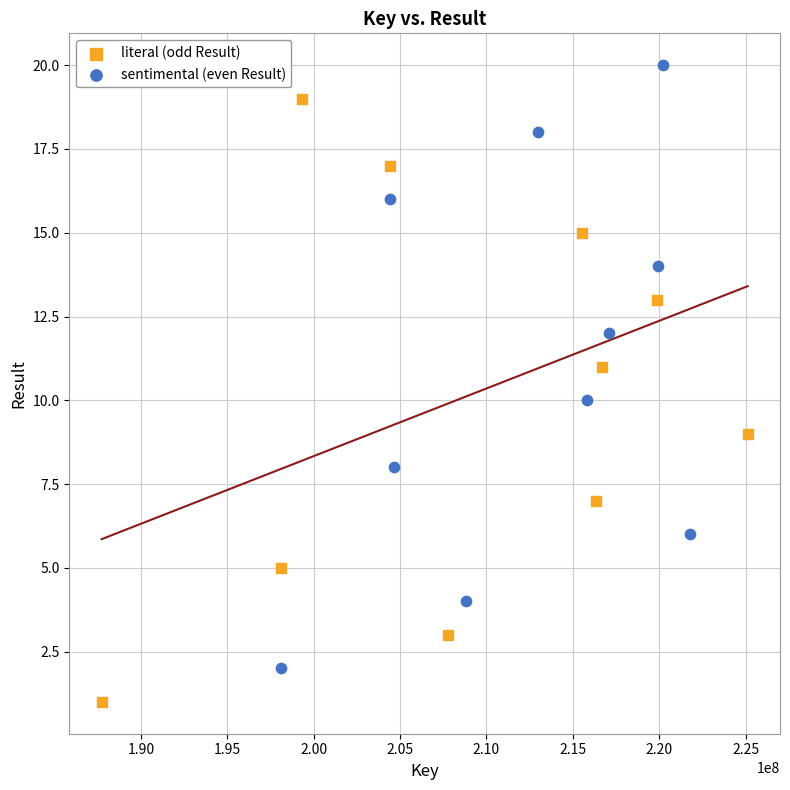

Which series contains the lowest Y value?

literal (odd Result)